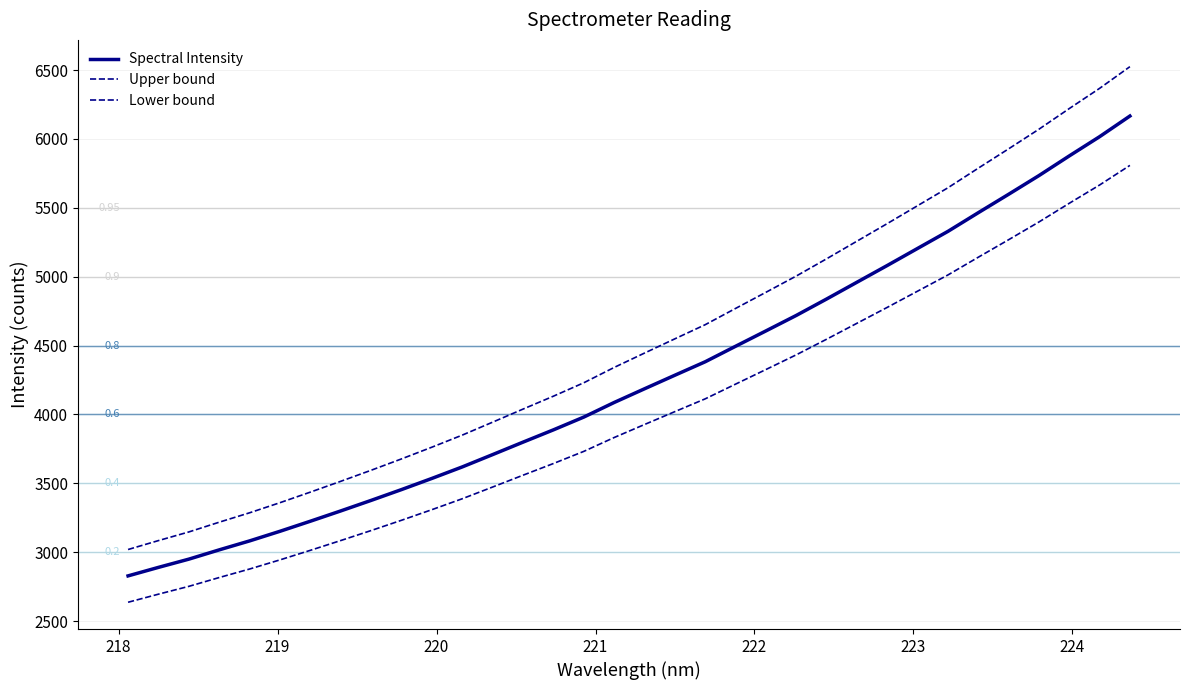

True or false: Upper bound has more than 0 points higher than both neighbors.

False